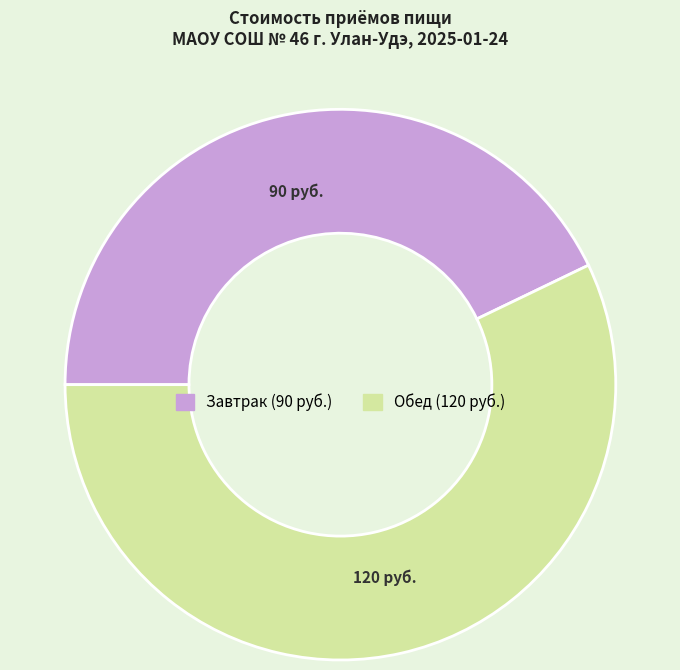

Do Обед and Завтрак together represent more than half of the pie?

Yes